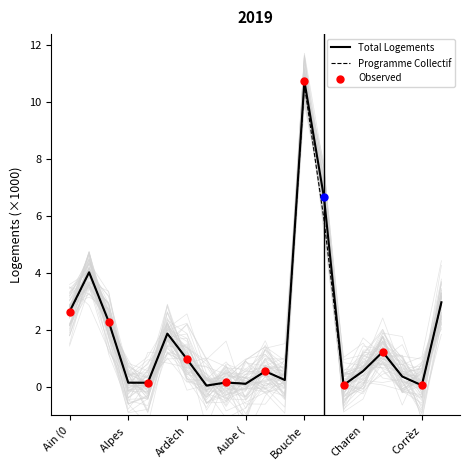

At which label does Programme Collectif reach its peak?

Bouche